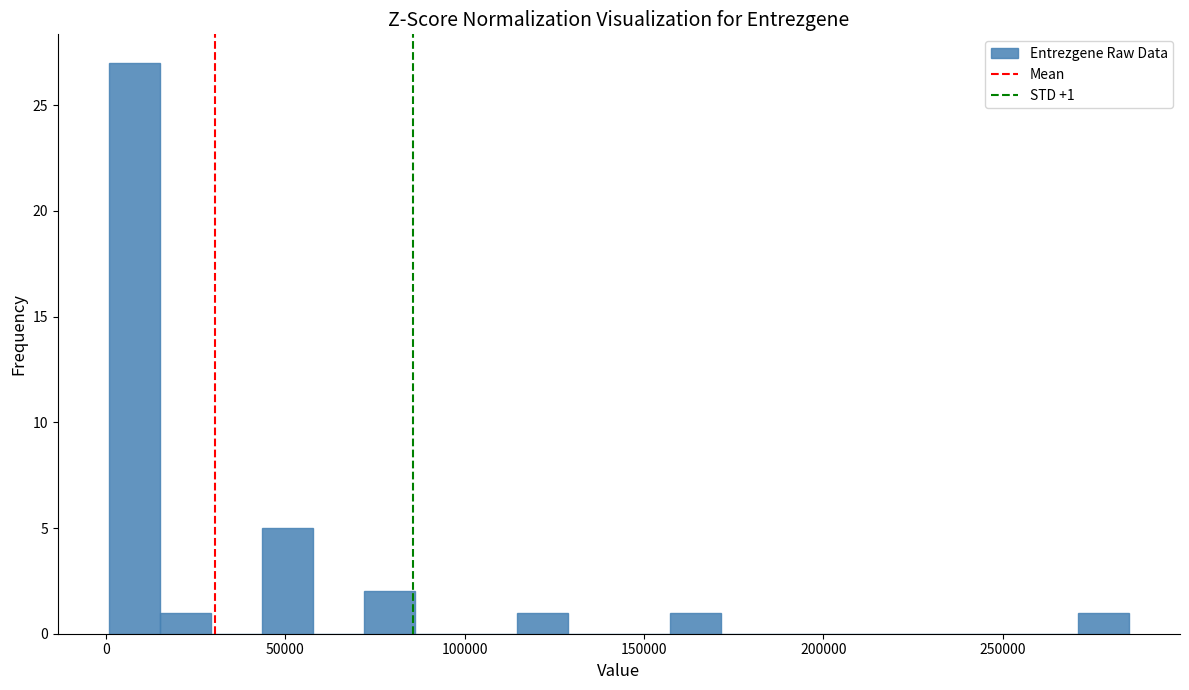

Around what value on the x-axis is the tallest bar? Give the approximate position of its centre, as read against the axis.

10000